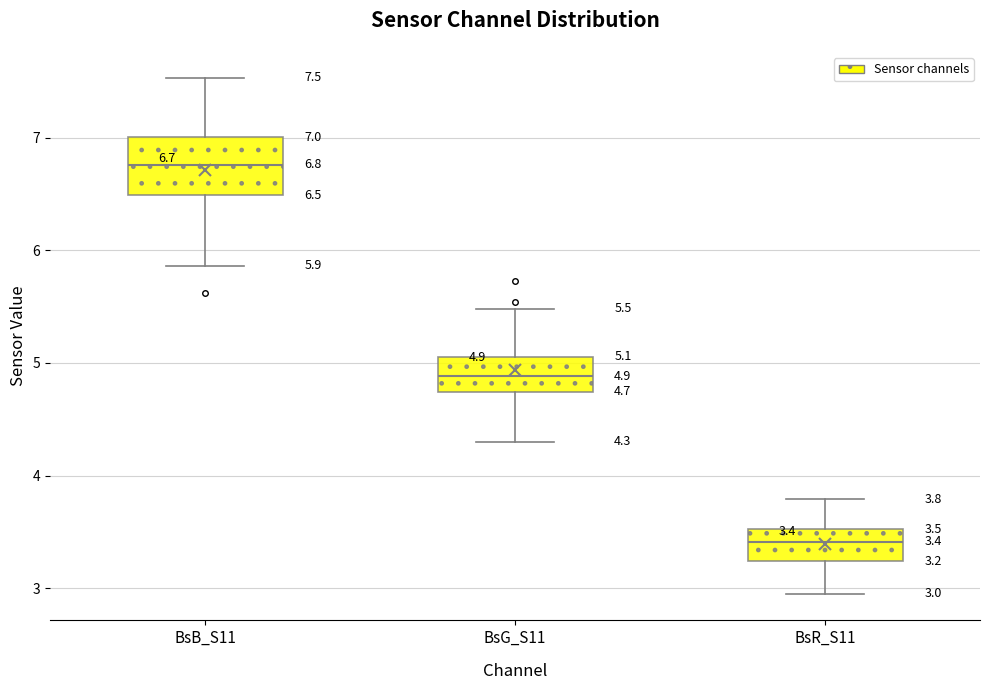

Which box's median line is the lowest?

BsR_S11